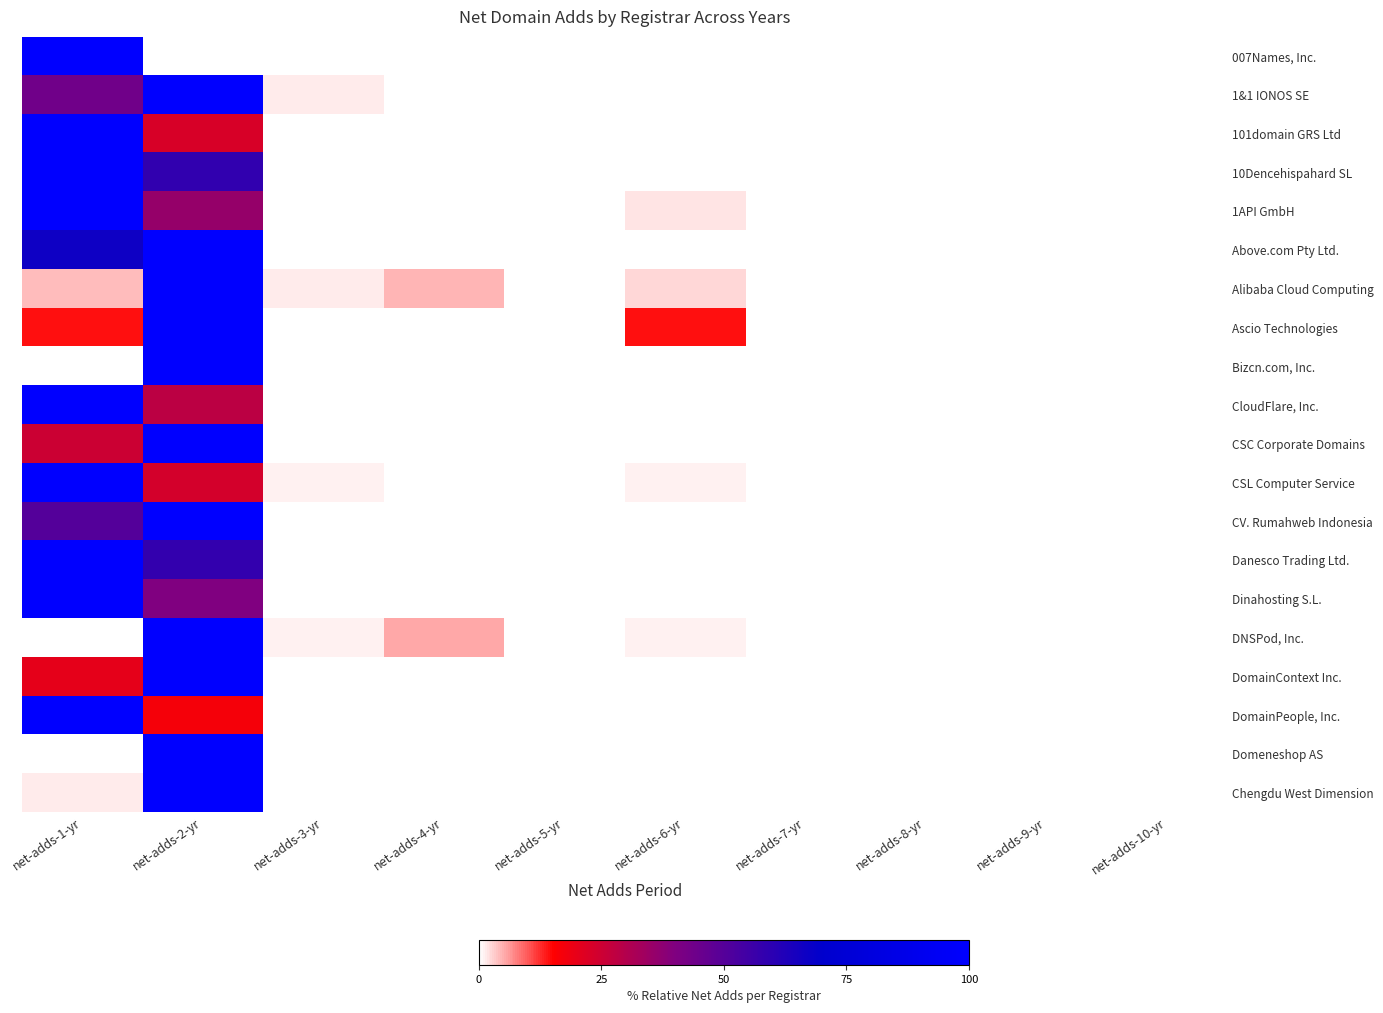

At how many categories does at least one series exceed 10?

3